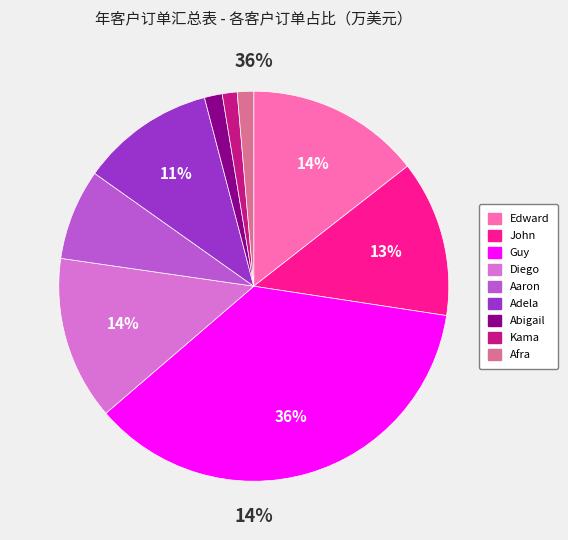

How many slices are in this pie chart?

9